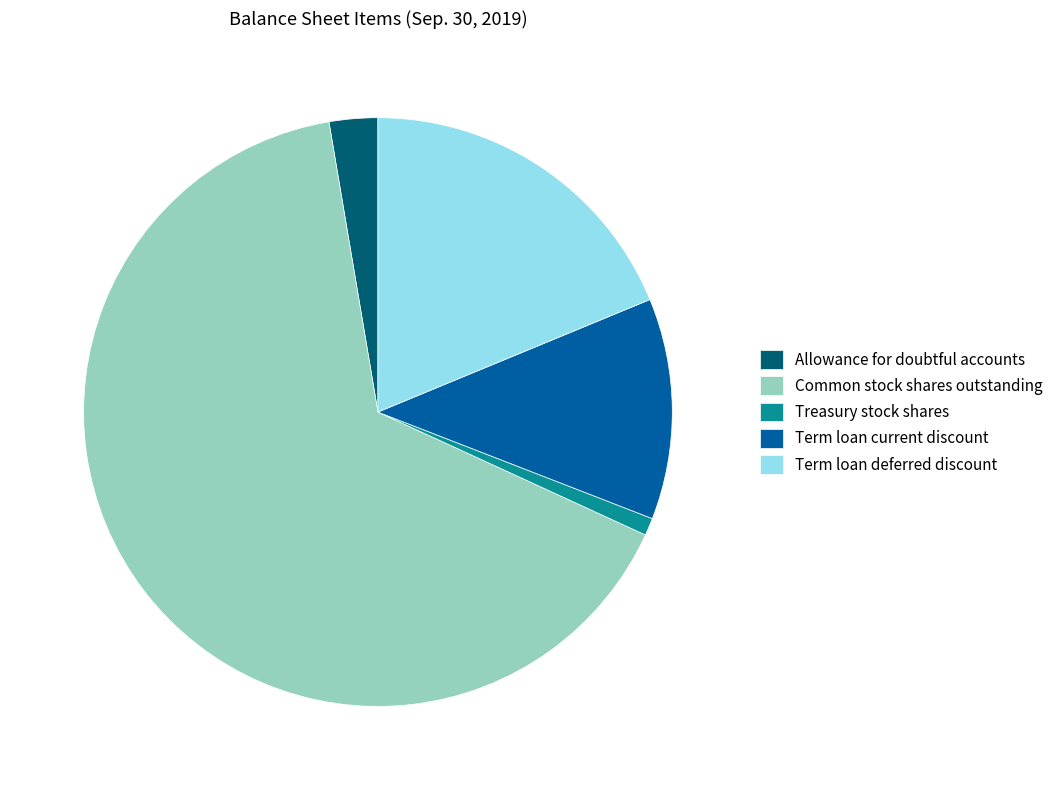

Count the number of slices in the pie.

5